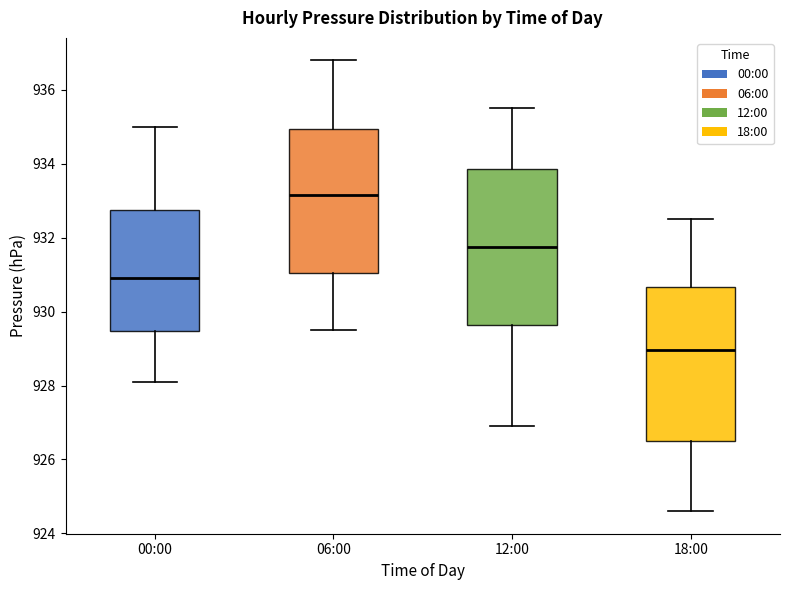

Which box's median line is the lowest?

18:00